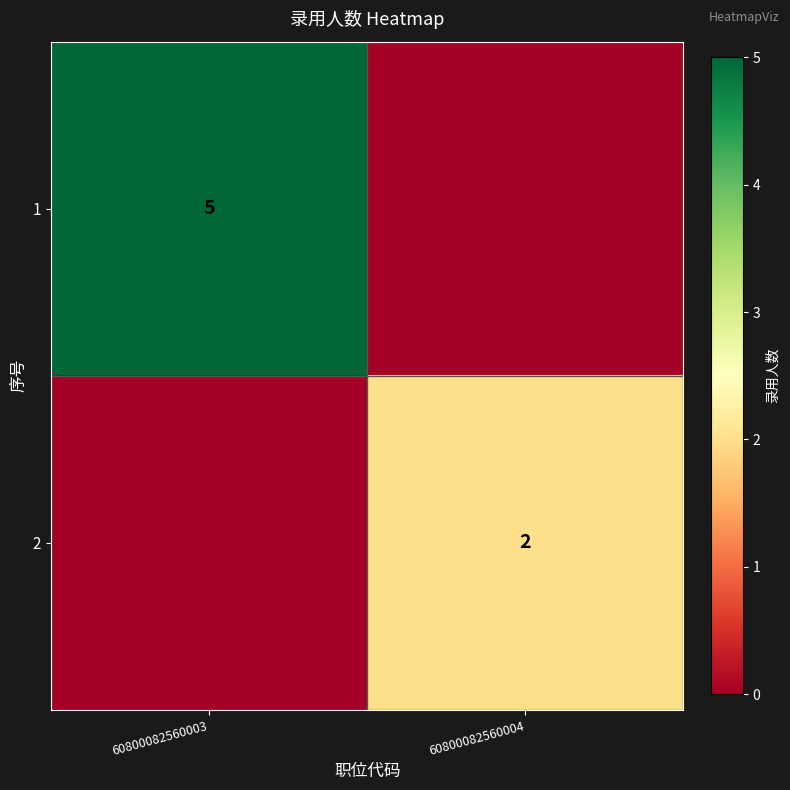

Is the value of 1 at 60800082560003 greater than the value of 2 at 60800082560004?

Yes